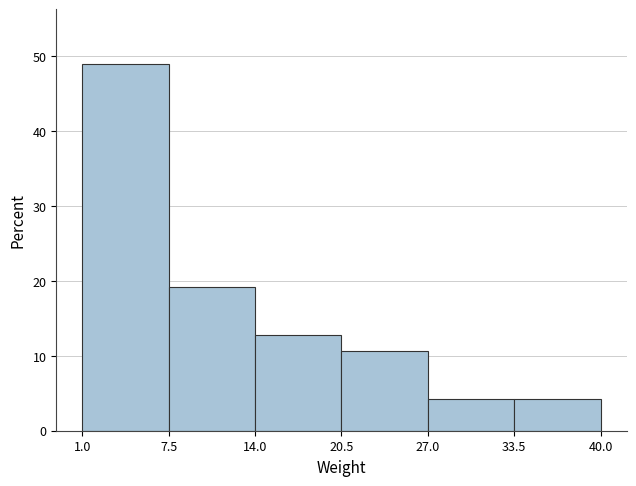

Reading left to right, list every bar in this chart as the range it spans on the x-axis followed by its height. The values are not printed on the chart, so give them approximately, as read against the axis.

1.0 to 7.5: 49
7.5 to 14.0: 19
14.0 to 20.5: 13
20.5 to 27.0: 11
27.0 to 33.5: 4
33.5 to 40.0: 4